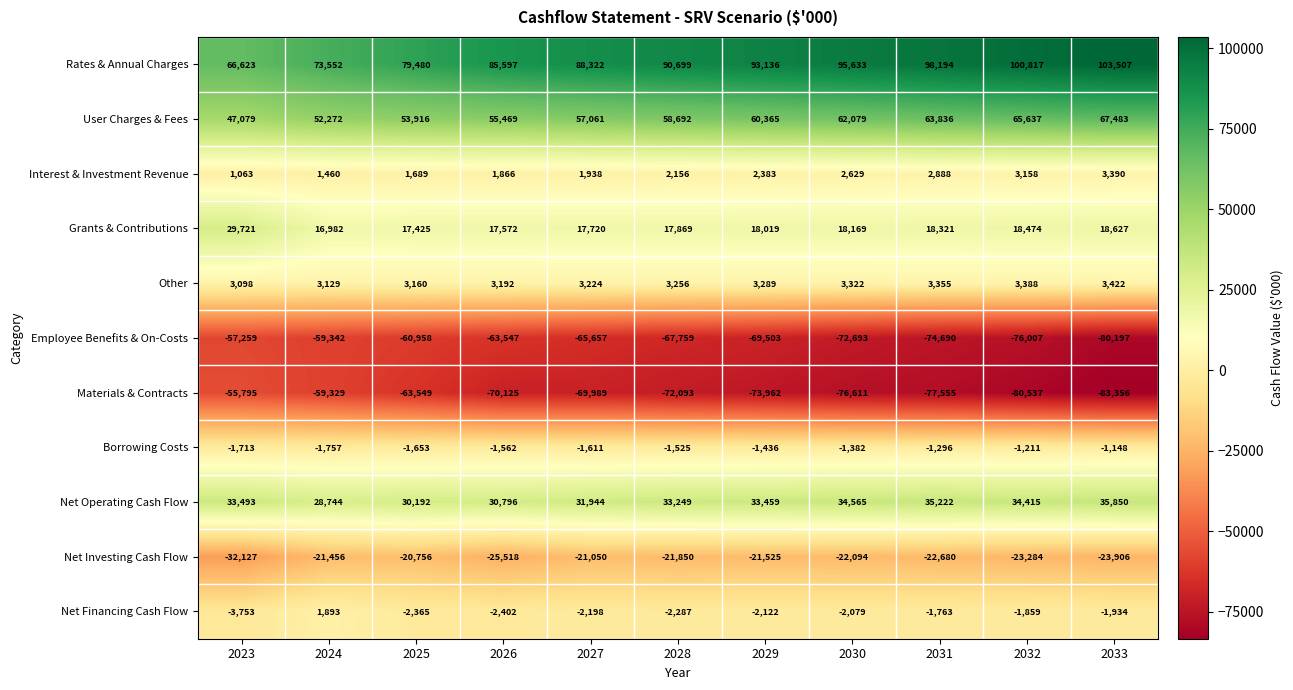

At which label does Borrowing Costs reach its peak?

2033